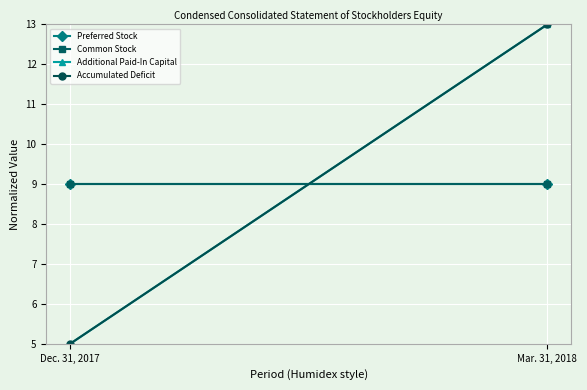

Reading left to right, list all the values displayed in this chart.

Preferred Stock: Dec. 31, 2017=9	Mar. 31, 2018=9
Common Stock: Dec. 31, 2017=9	Mar. 31, 2018=9
Additional Paid-In Capital: Dec. 31, 2017=5	Mar. 31, 2018=13
Accumulated Deficit: Dec. 31, 2017=5	Mar. 31, 2018=13